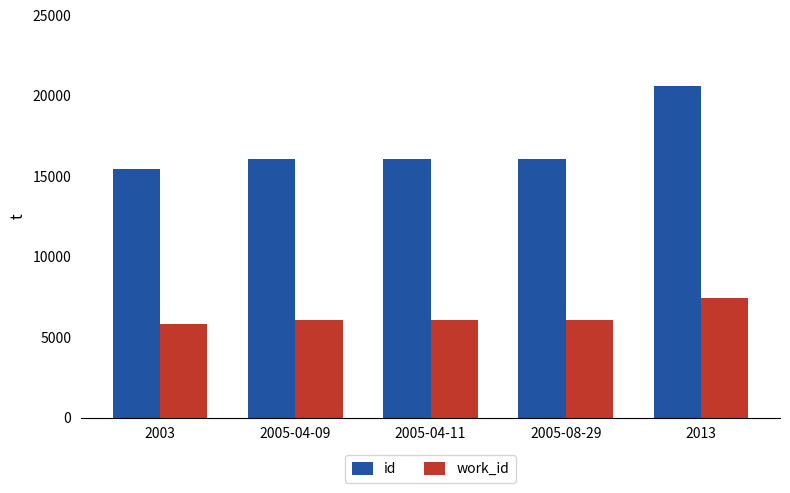

List the series in order of their peak value, lowest first.

work_id, id